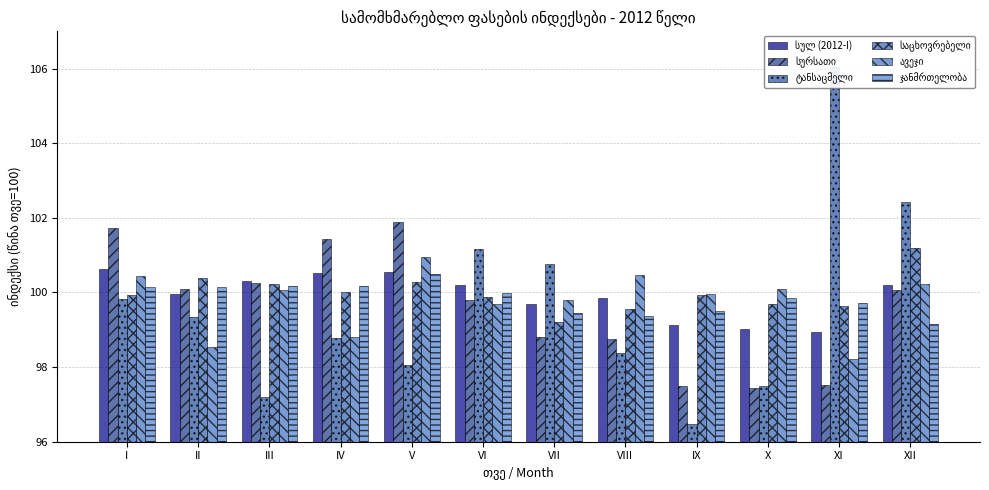

How many bars are there in each group?

6